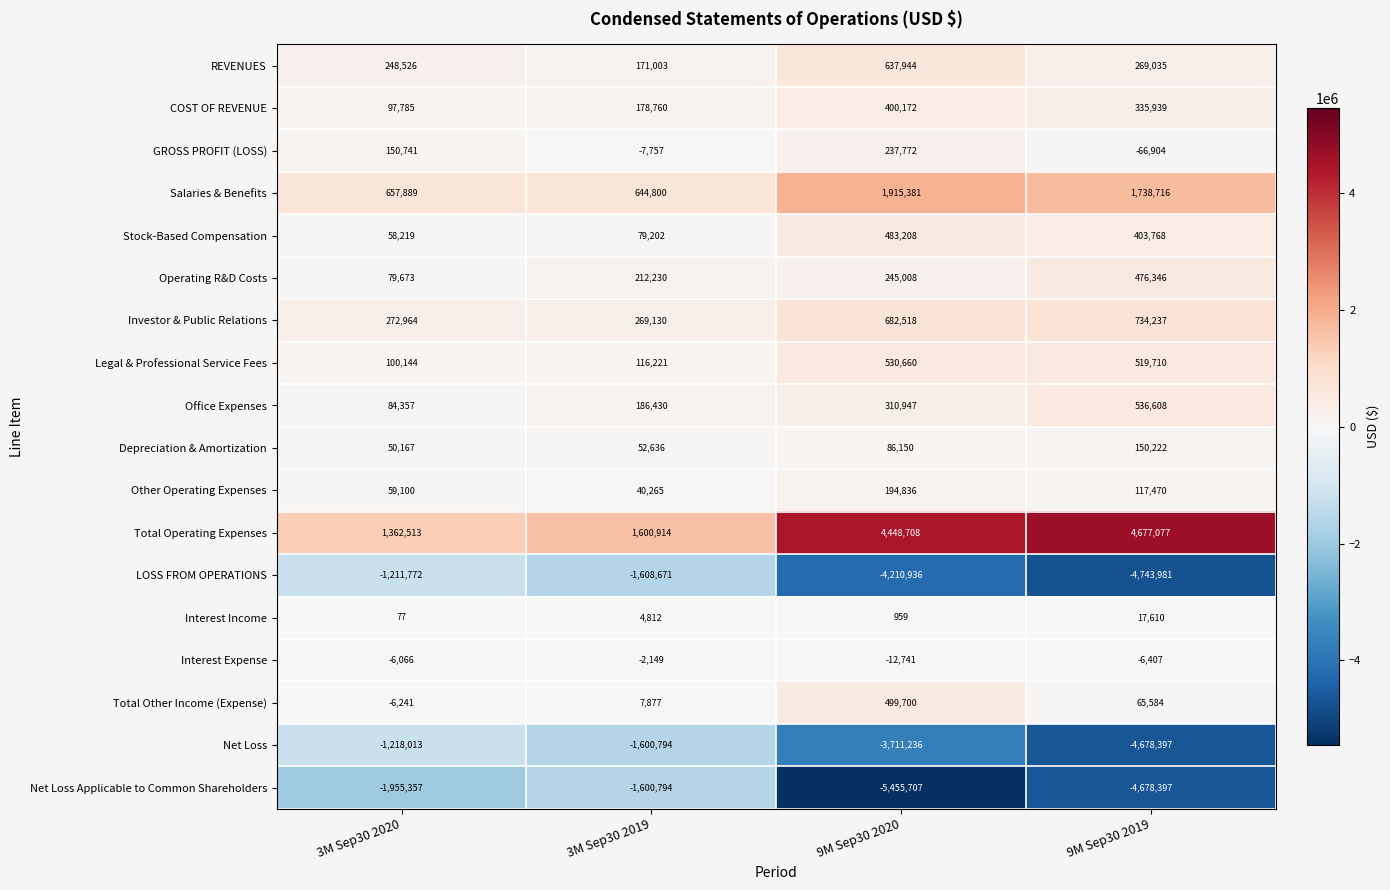

What is the spread (max minus min) of values at 3M Sep30 2020?

3317870